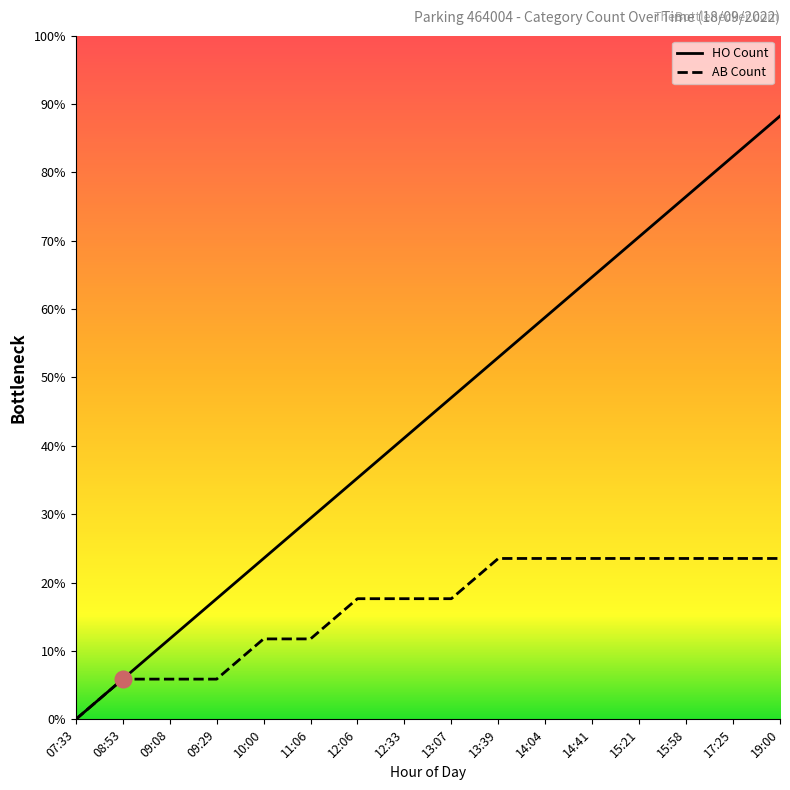

Which category has the lowest value in the HO Count series?

07:33